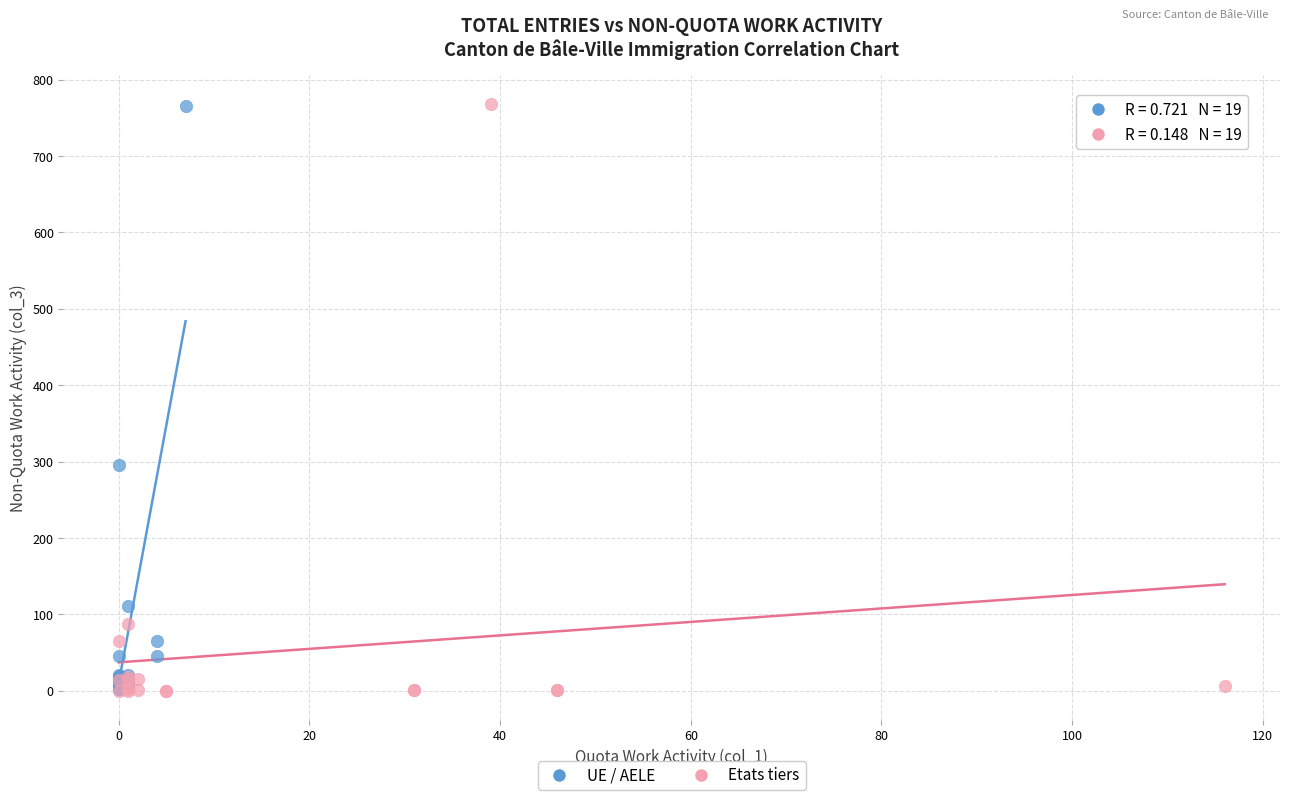

What are all the series names shown in the legend?

UE / AELE, Etats tiers